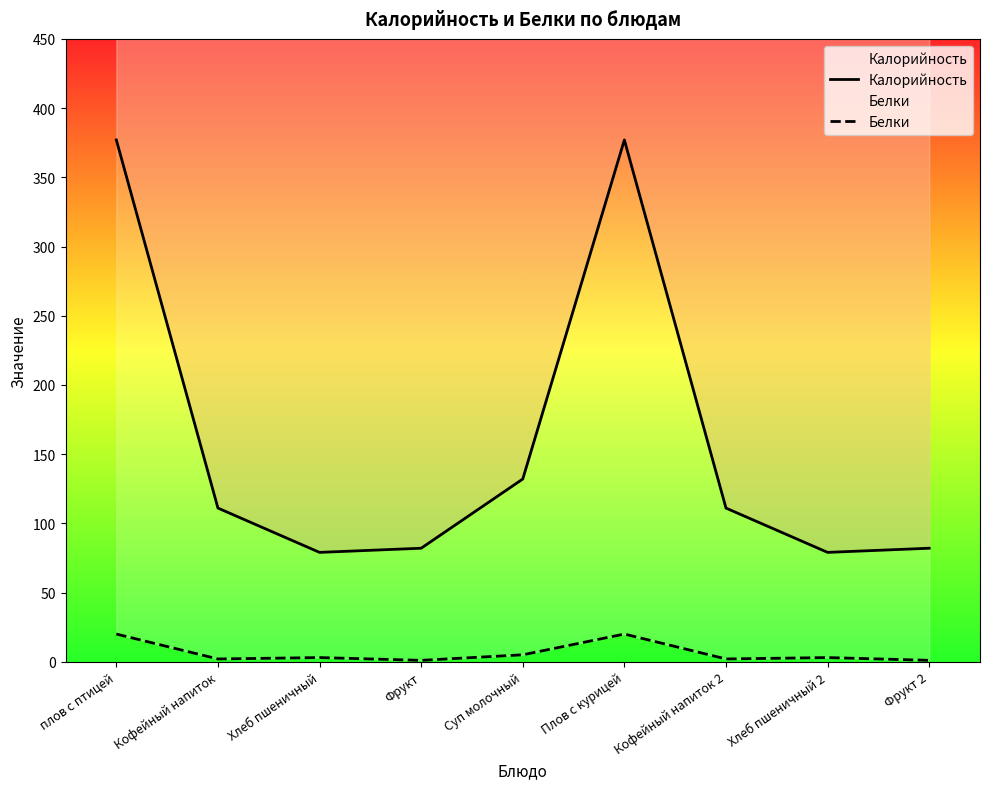

What is the total value across all series at Суп молочный?

137